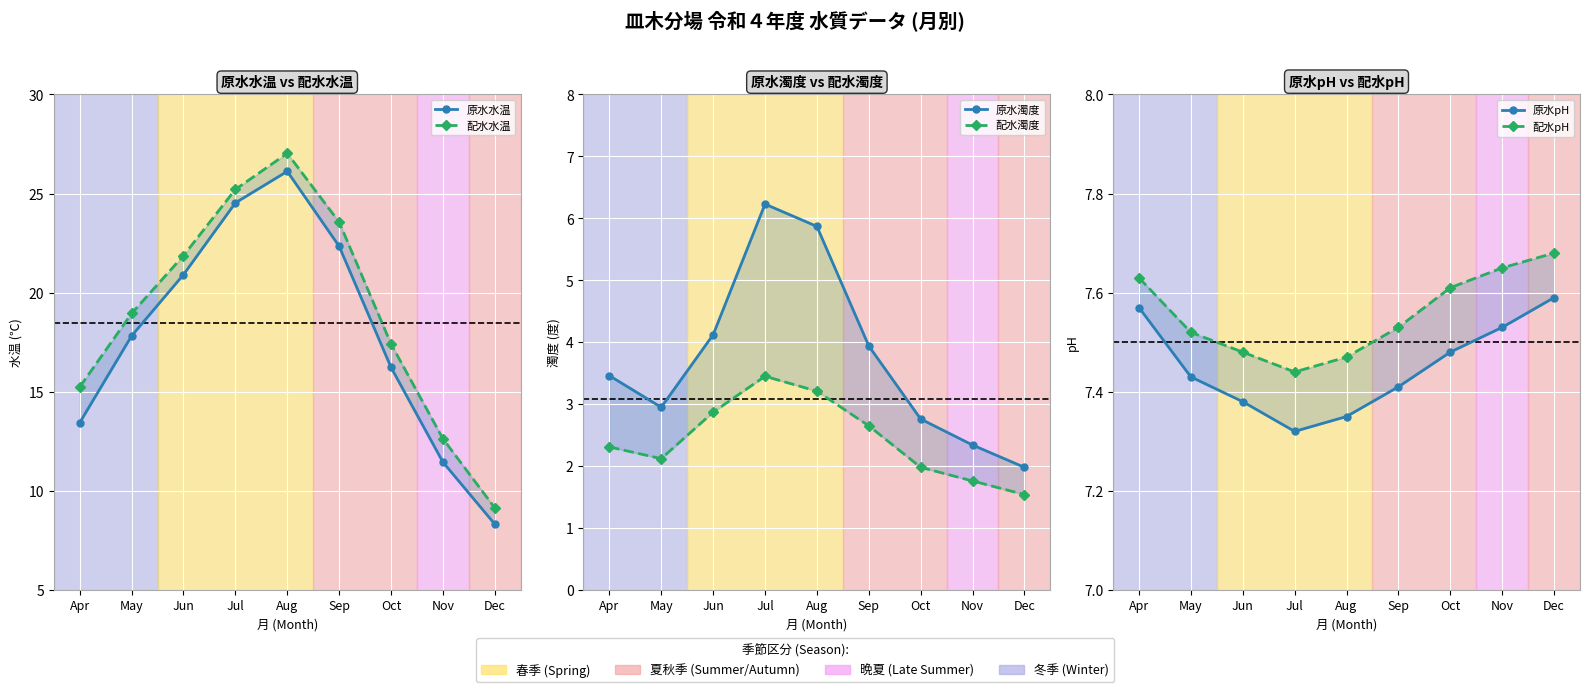

At which category does 配水水温 reach its first local peak?

Aug